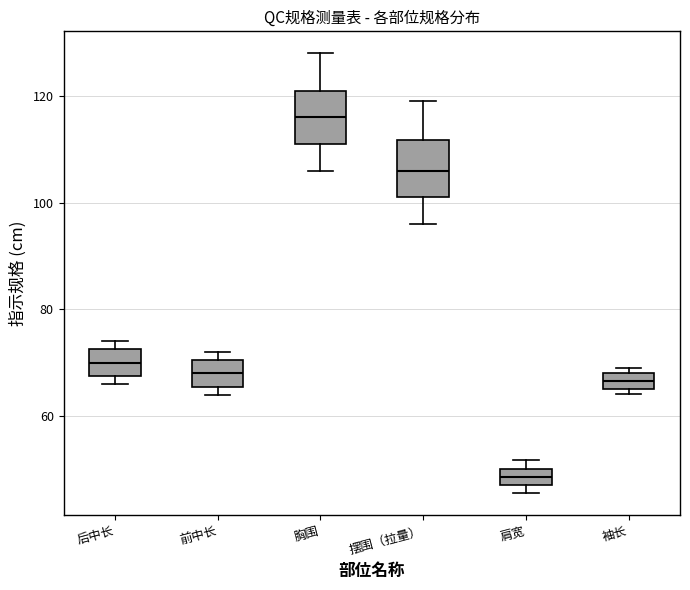

Which box's median line is the highest?

胸围